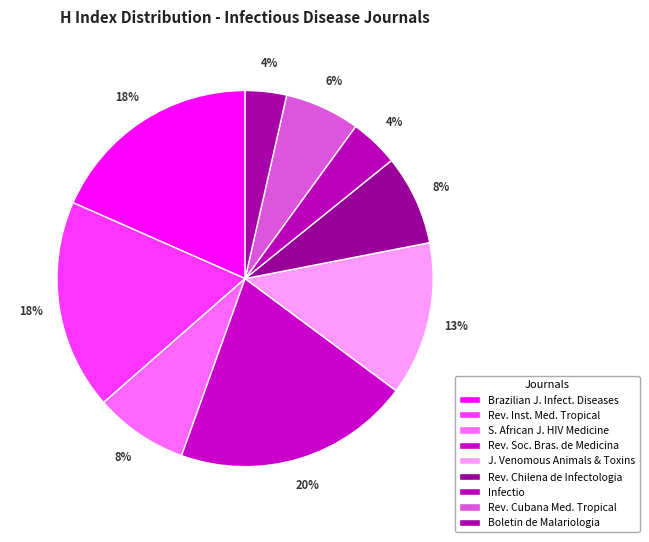

How many segments does this pie chart have?

9